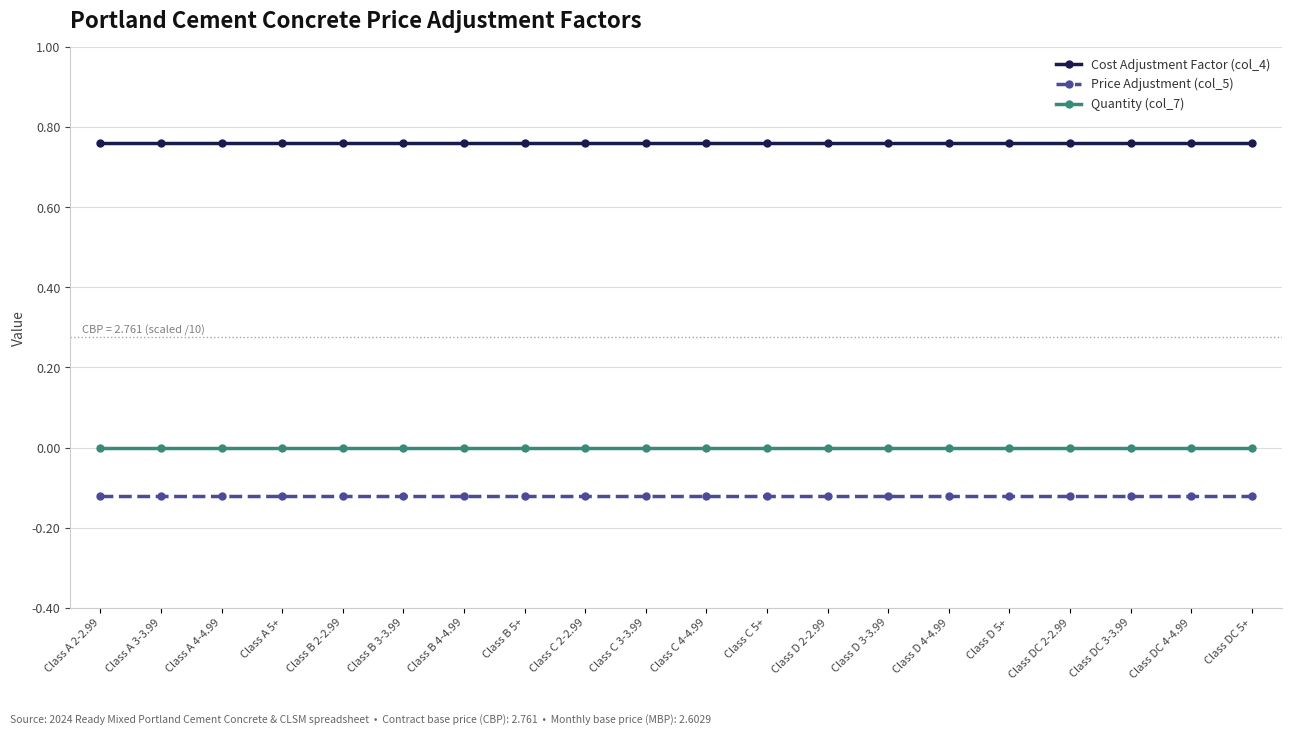

What is the sum of all Price Adjustment (col_5) values?

-2.4